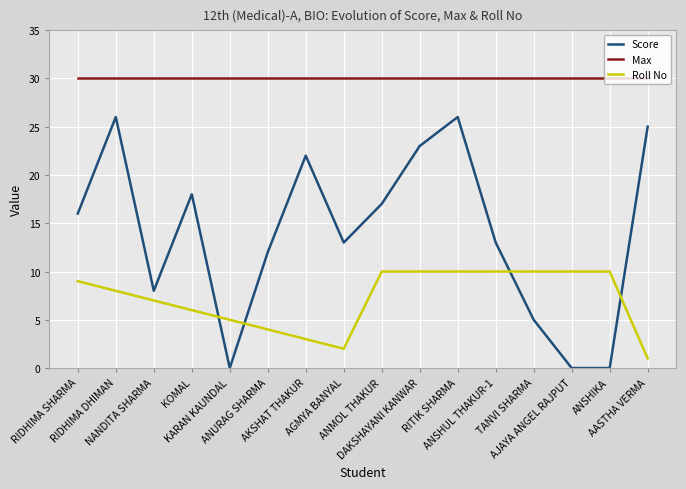

At how many categories does at least one series exceed 12?

16